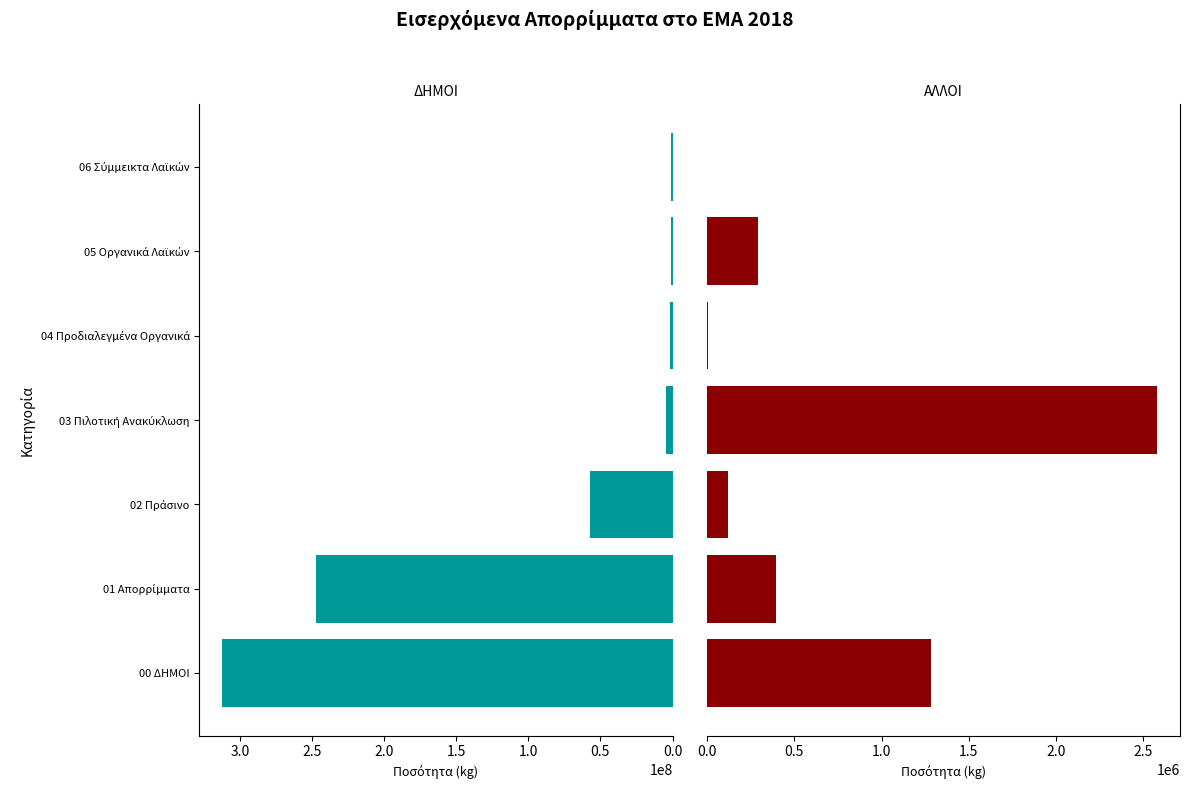

The value of ΔΗΜΟΙ at 03 Πιλοτική Ανακύκλωση is 1112690. True or false?

False